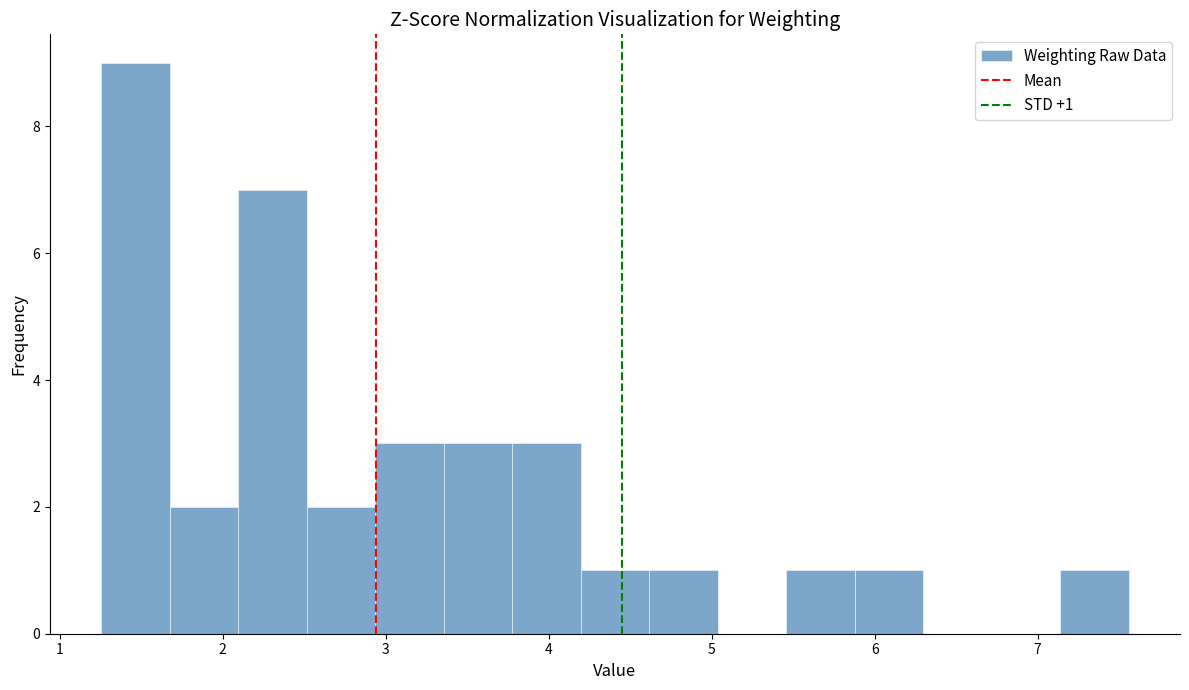

Which range on the x-axis has the tallest bar?

1.3 to 1.7